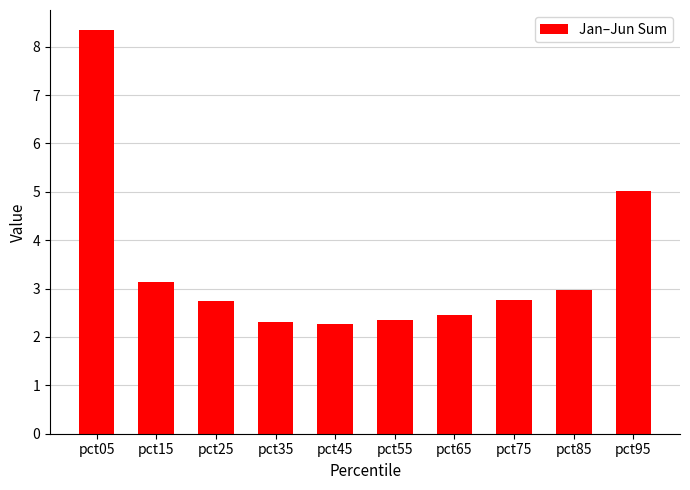

What is the value of the 3rd bar from the left?

2.7